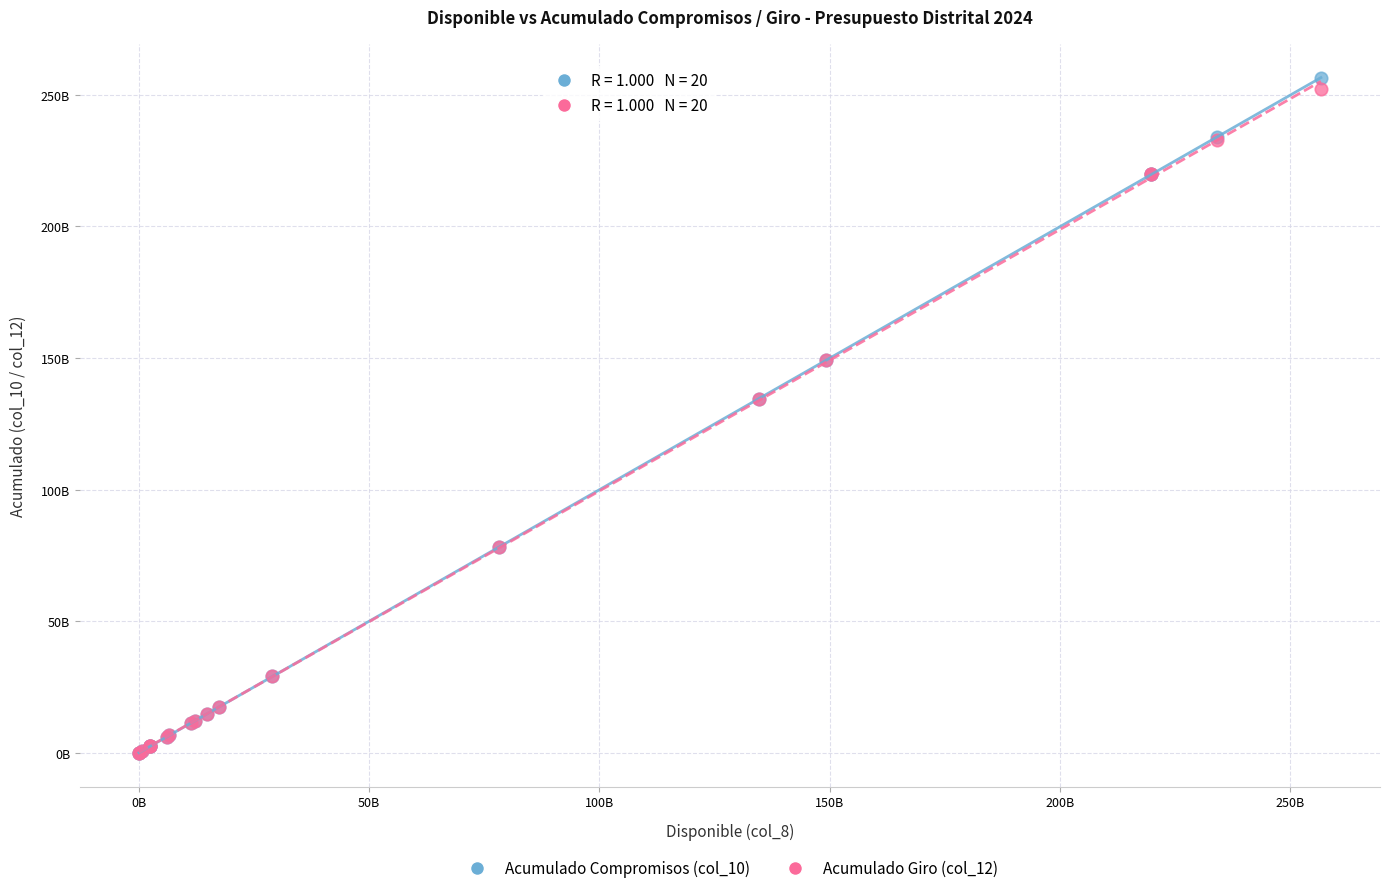

What are all the series names shown in the legend?

Acumulado Compromisos (col_10), Acumulado Giro (col_12)